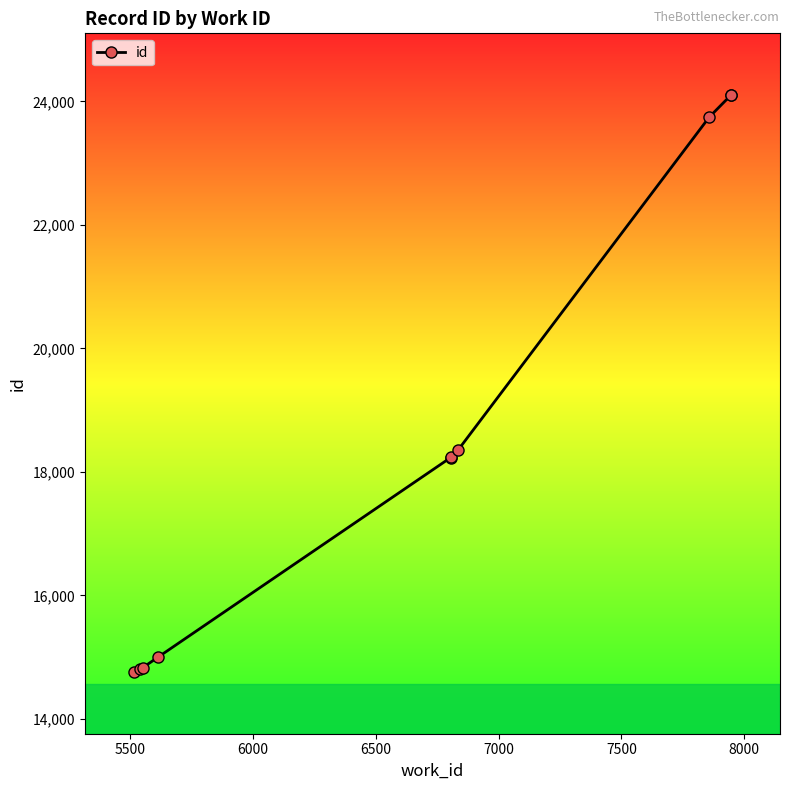

The chart shows a value of 24104 at 6500. True or false?

False